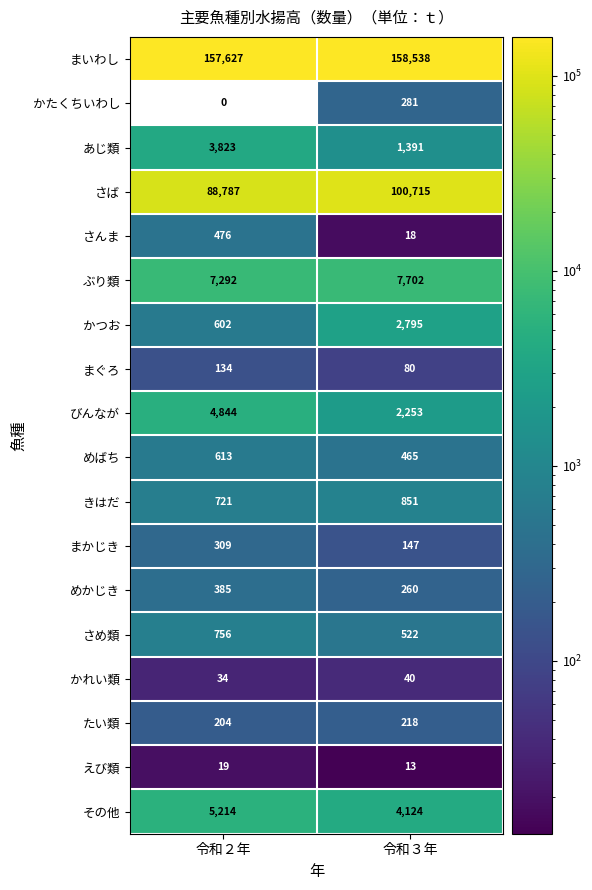

What is the total value across all series at 令和２年?

271840